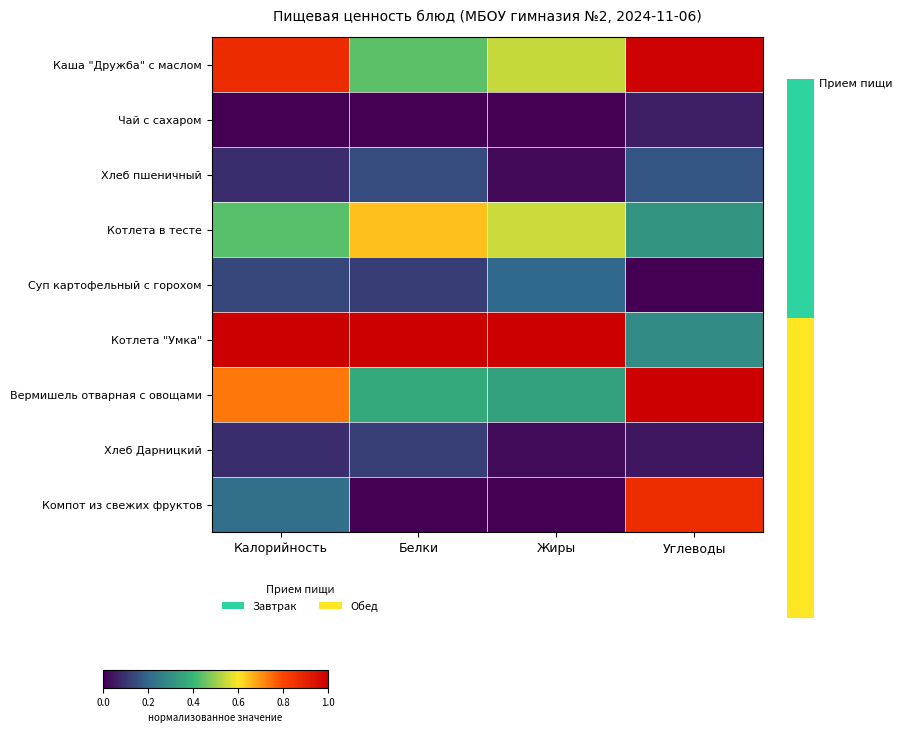

Reading left to right, extract all data points from this chart.

Каша "Дружба" с маслом: Калорийность=0.9	Белки=0.4	Жиры=0.5	Углеводы=1.0
Чай с сахаром: Калорийность=0.0	Белки=0.0	Жиры=0.0	Углеводы=0.1
Хлеб пшеничный: Калорийность=0.1	Белки=0.1	Жиры=0.0	Углеводы=0.2
Котлета в тесте: Калорийность=0.4	Белки=0.6	Жиры=0.5	Углеводы=0.3
Суп картофельный с горохом: Калорийность=0.1	Белки=0.1	Жиры=0.2	Углеводы=0.0
Котлета "Умка": Калорийность=1.0	Белки=1.0	Жиры=1.0	Углеводы=0.3
Вермишель отварная с овощами: Калорийность=0.7	Белки=0.4	Жиры=0.3	Углеводы=1.0
Хлеб Дарницкий: Калорийность=0.1	Белки=0.1	Жиры=0.0	Углеводы=0.0
Компот из свежих фруктов: Калорийность=0.2	Белки=0.0	Жиры=0.0	Углеводы=0.9